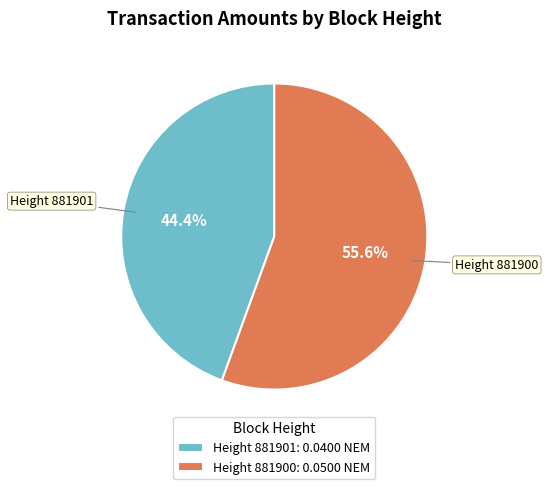

Which has a higher value, Height 881901: 0.0400 NEM or Height 881900: 0.0500 NEM?

Height 881900: 0.0500 NEM